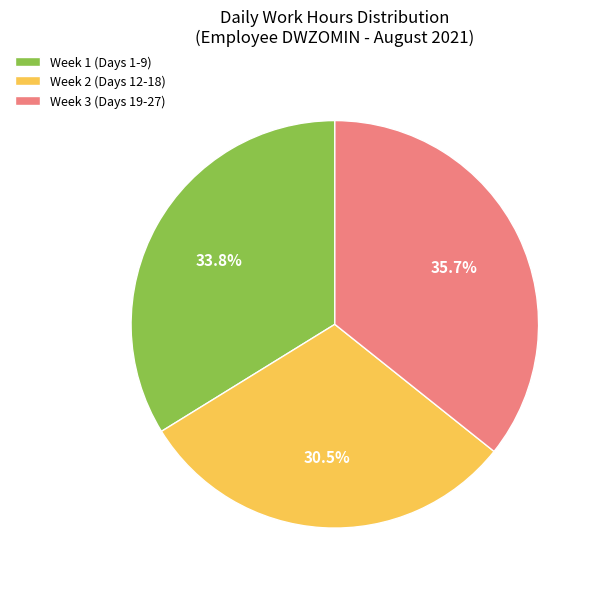

Count the number of slices in the pie.

3